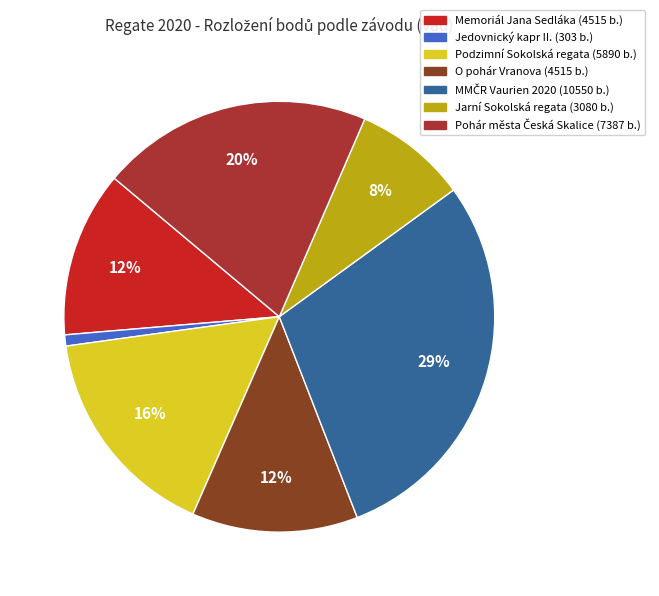

Is there a majority slice in this chart?

No